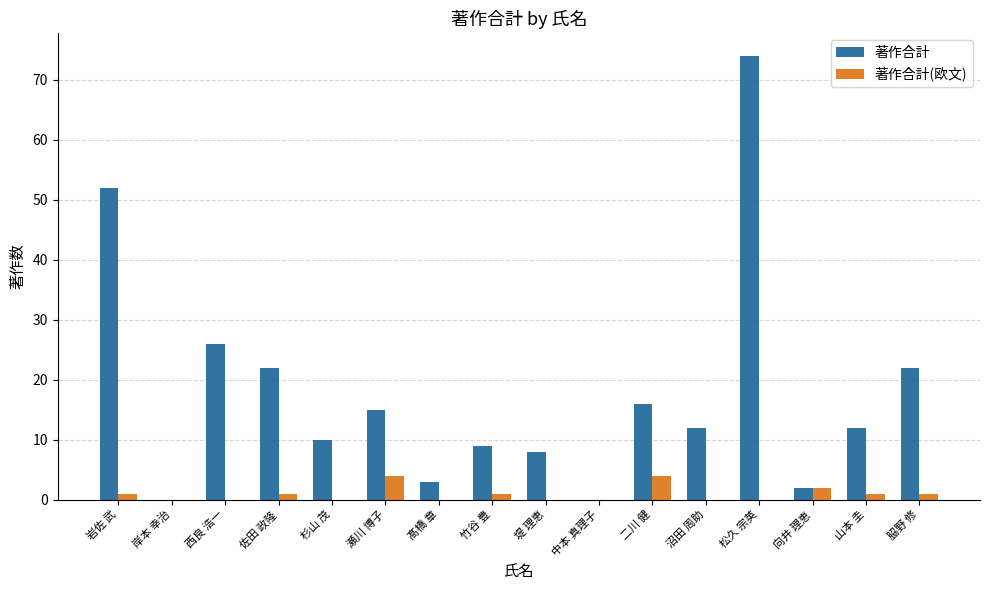

Reading left to right, extract all data points from this chart.

著作合計: 52	0	26	22	10	15	3	9	8	0	16	12	74	2	12	22
著作合計(欧文): 1	0	0	1	0	4	0	1	0	0	4	0	0	2	1	1